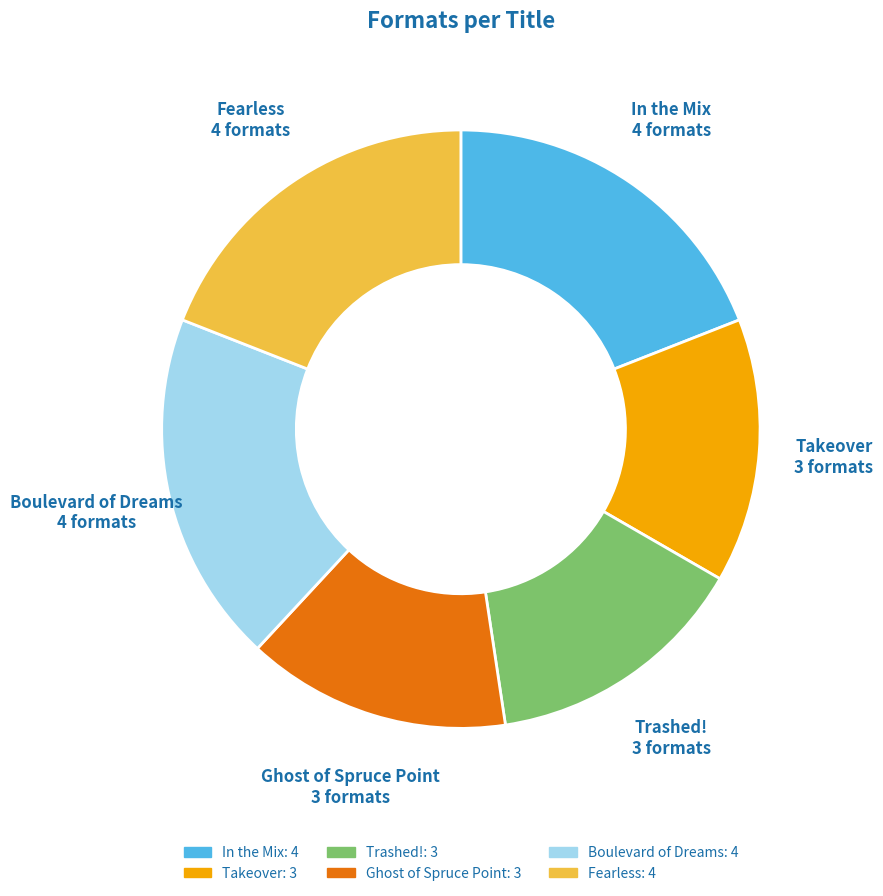

Is it true that Ghost of Spruce Point is 14% of the pie?

True